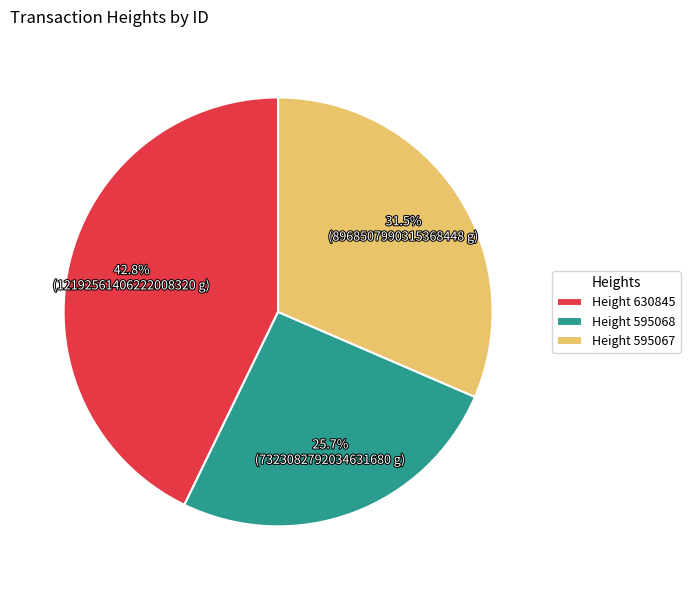

Between Height 595068 and Height 595067, which is larger?

Height 595067